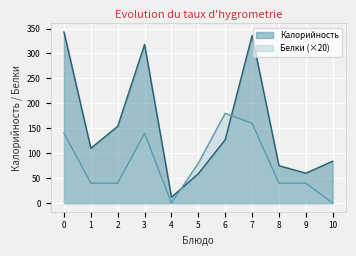

How many values in the Калорийность series are below 110?

5